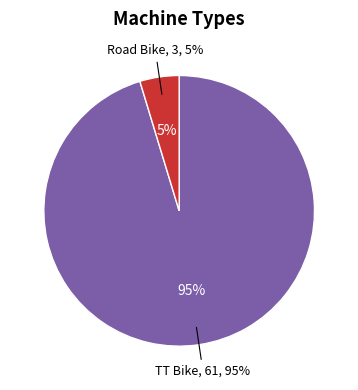

True or false: Road Bike accounts for 5% of the total.

True